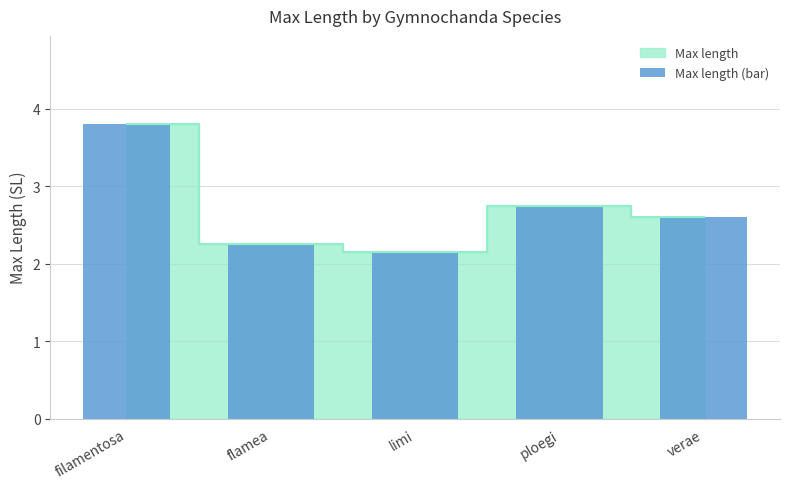

List the labels in order of value, smallest first.

limi, flamea, verae, ploegi, filamentosa